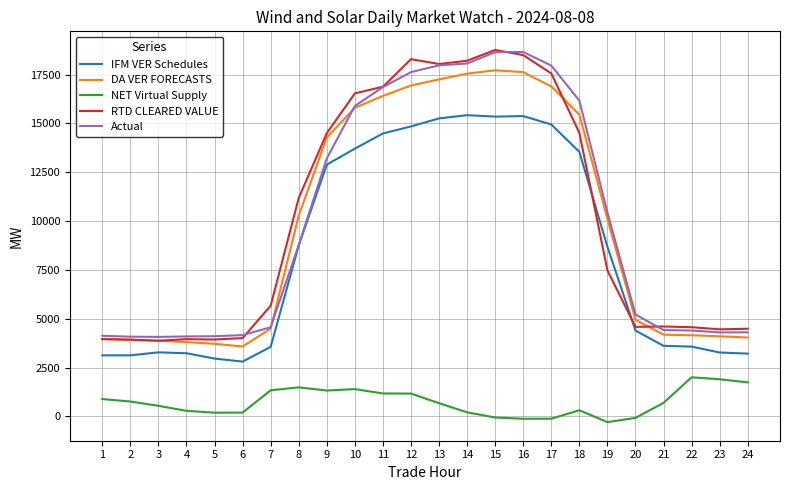

True or false: NET Virtual Supply and DA VER FORECASTS intersect in this chart.

False